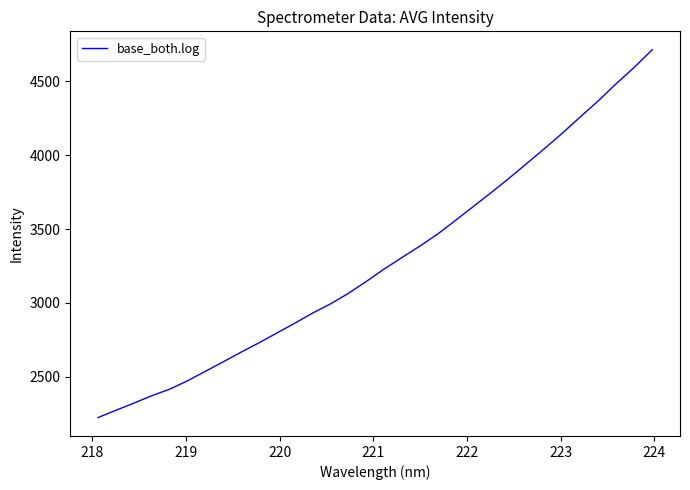

What is the maximum value shown in the chart?

4713.5